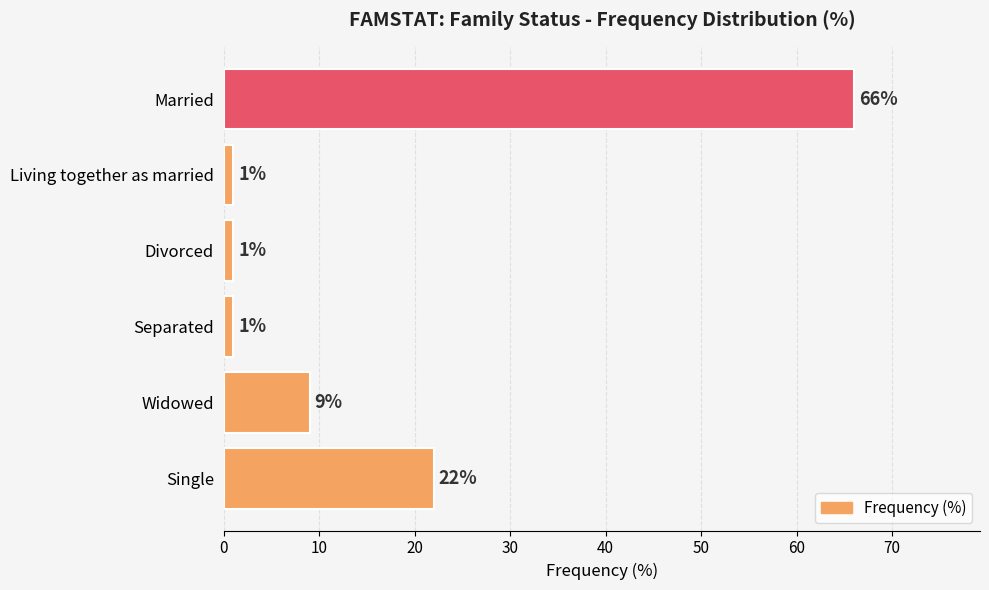

The value at Separated is 1. True or false?

True